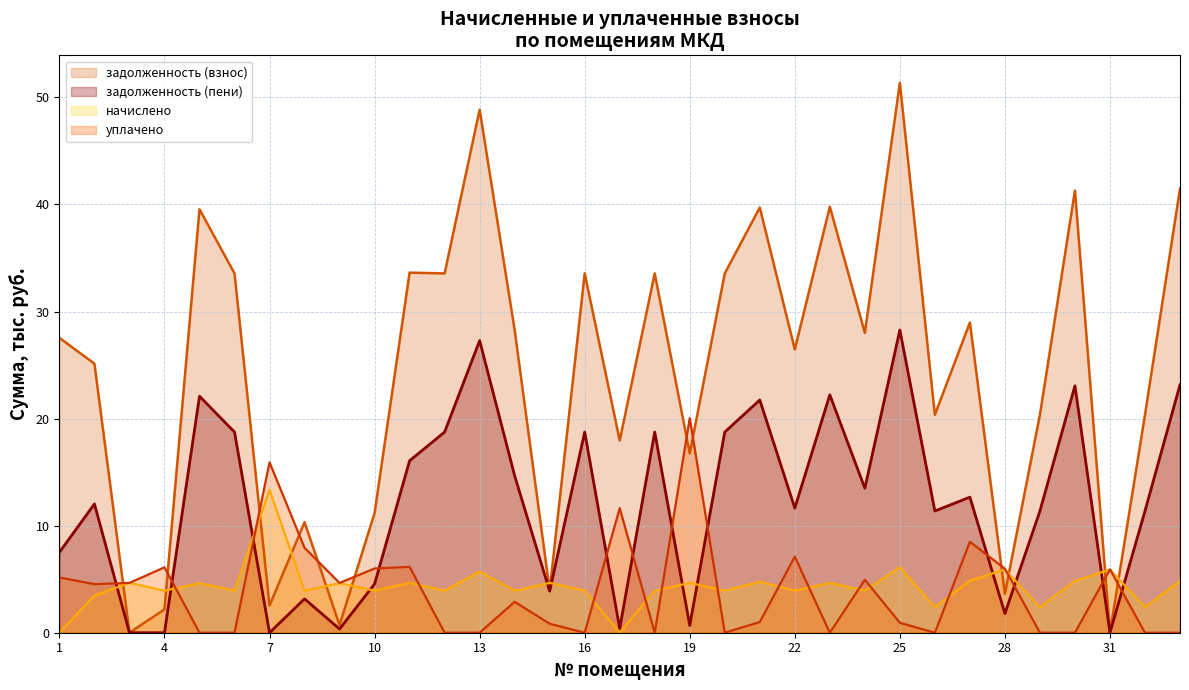

What is the difference between the задолженность (пени) values at 1 and 24?

6.0